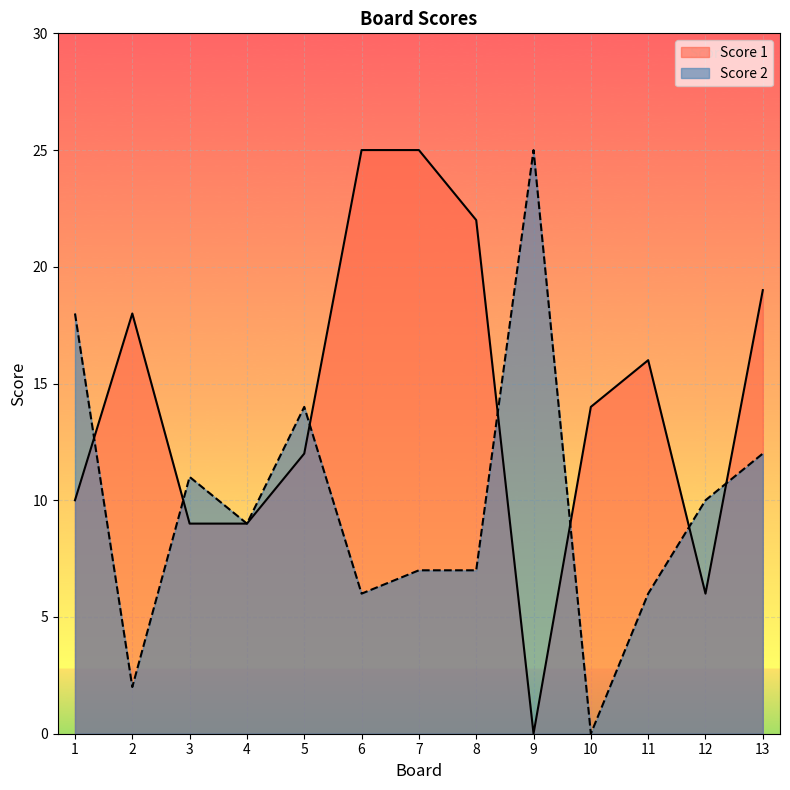

Between which two adjacent categories do Score 1 and Score 2 first intersect?

1 and 2